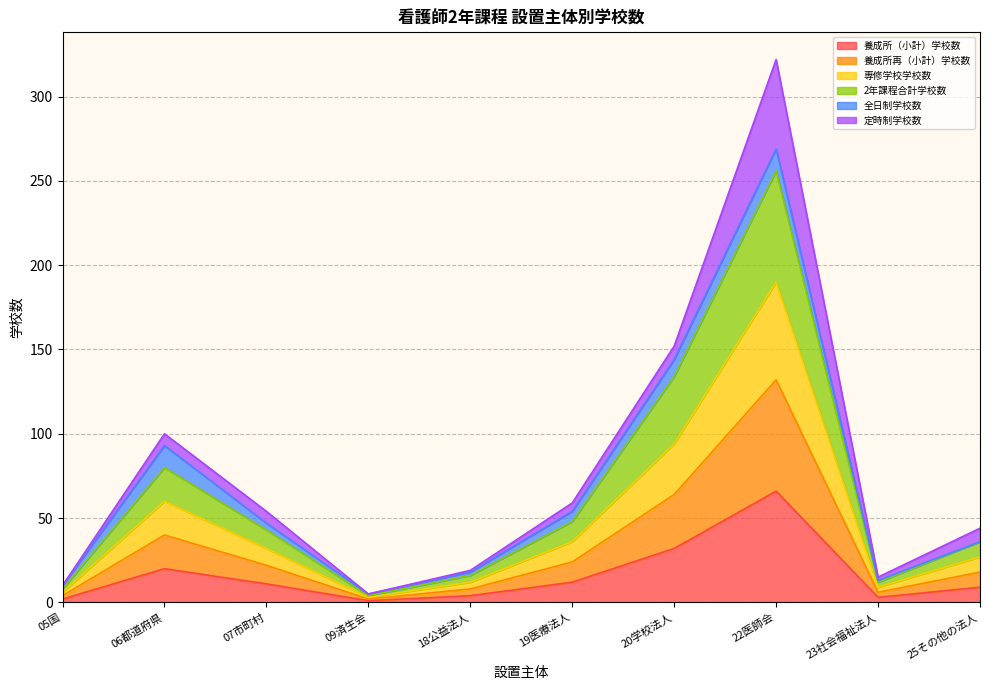

How many lines are shown in the chart?

6